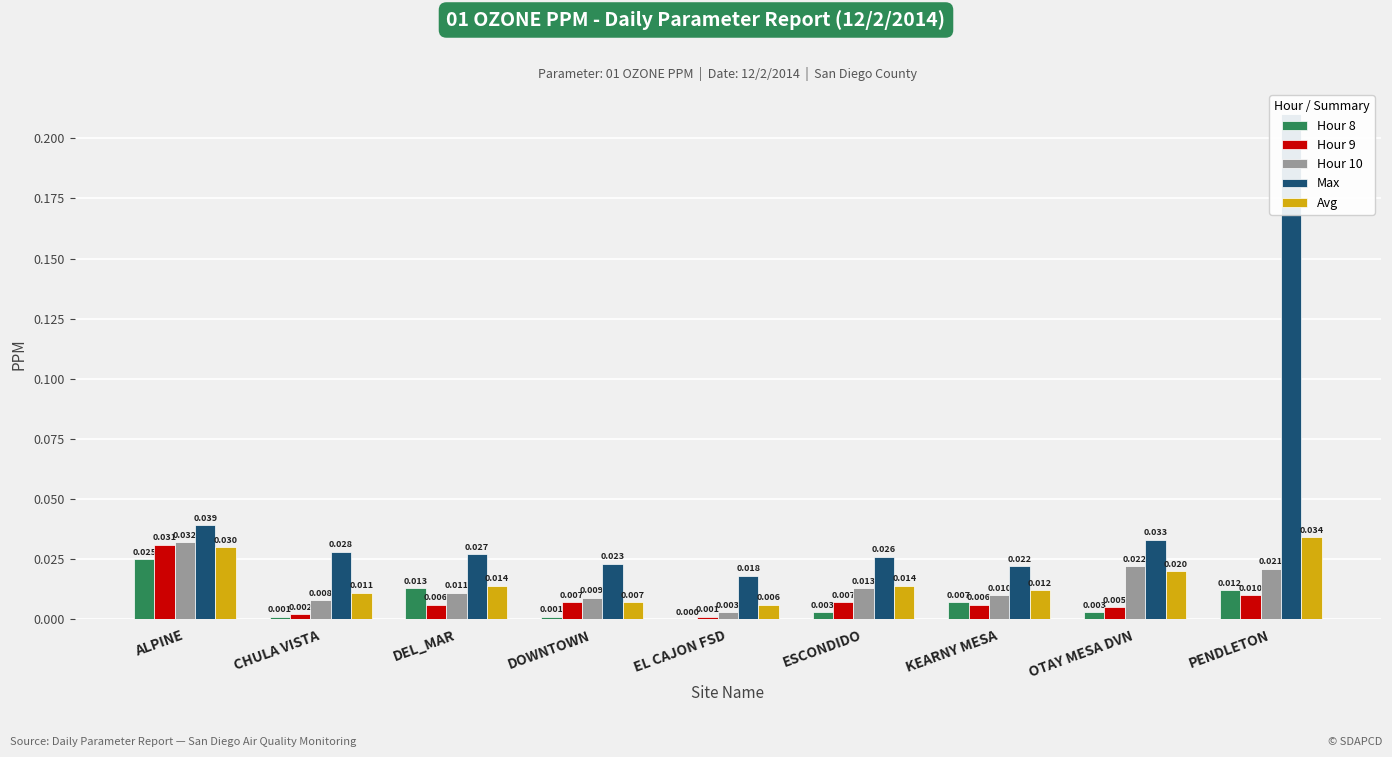

What is the maximum value shown in the chart?

0.2